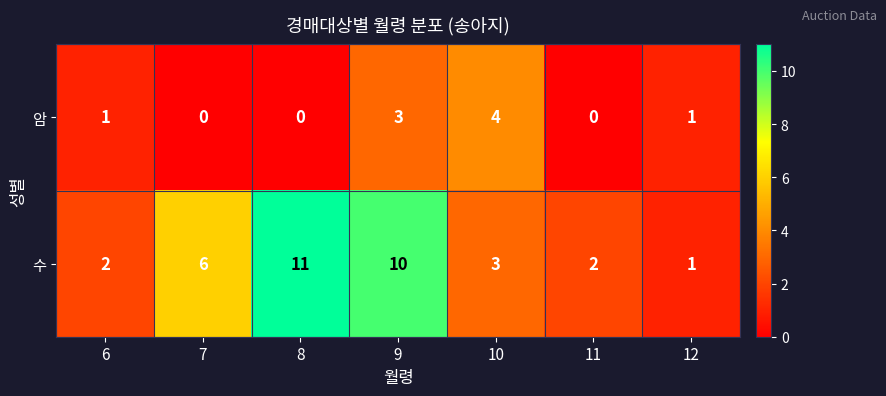

Is it true that 수 equals 10 at 9?

True